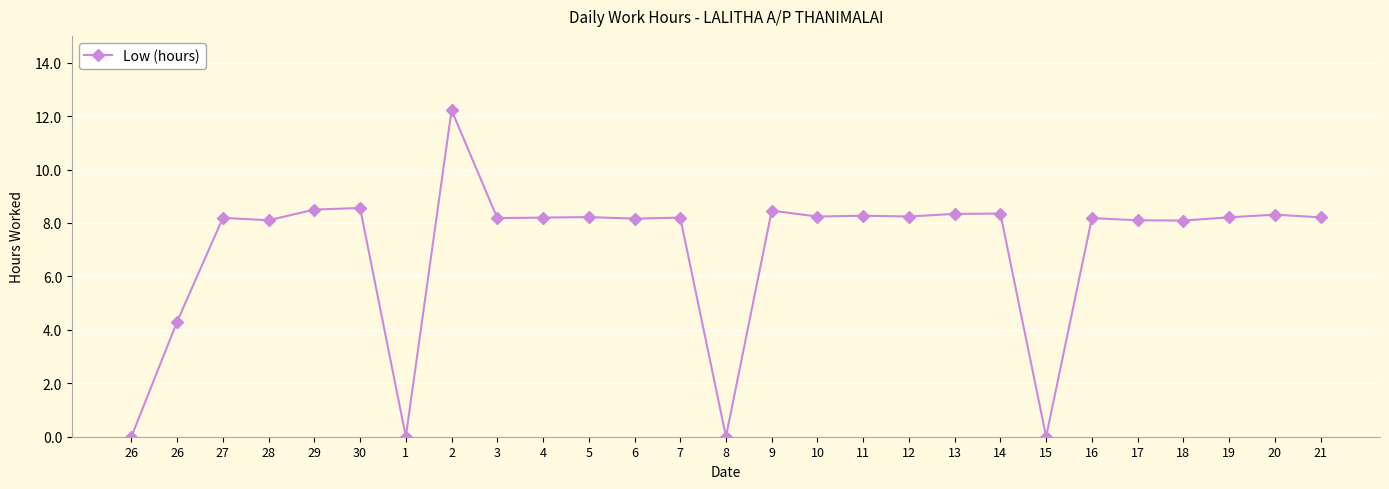

Reading left to right, extract all data points from this chart.

26=0.0	26=4.3	27=8.2	28=8.1	29=8.5	30=8.6	1=0.0	2=12.2	3=8.2	4=8.2	5=8.2	6=8.2	7=8.2	8=0.0	9=8.5	10=8.2	11=8.3	12=8.2	13=8.3	14=8.3	15=0.0	16=8.2	17=8.1	18=8.1	19=8.2	20=8.3	21=8.2